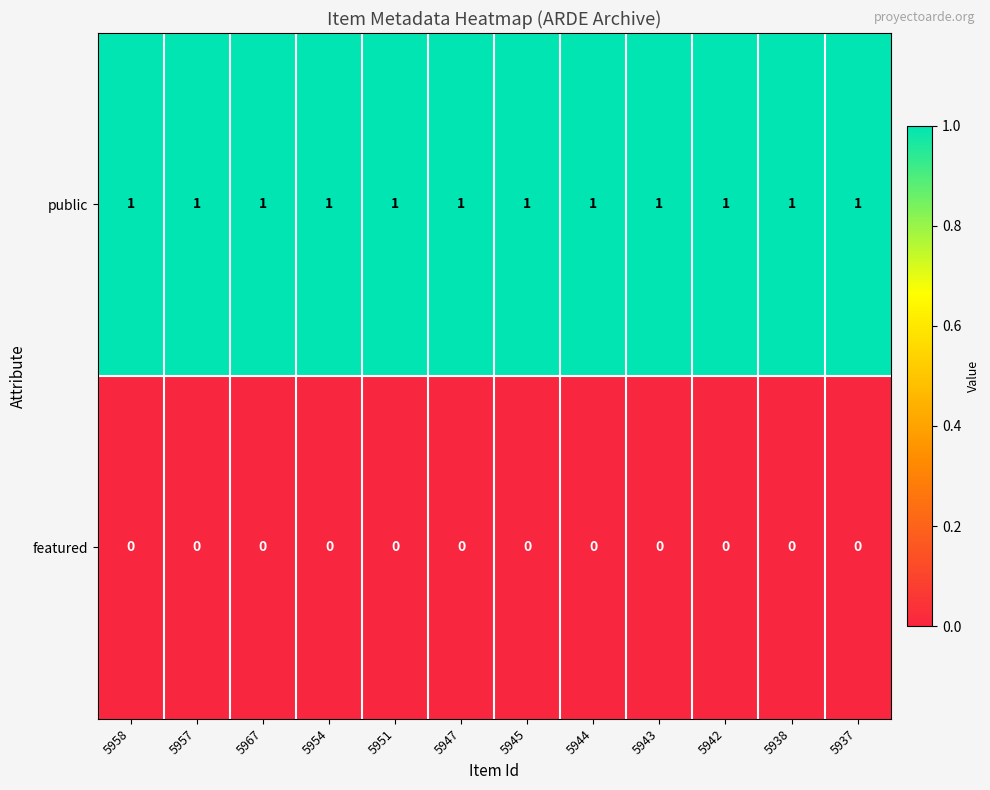

What is the maximum value shown in the chart?

1